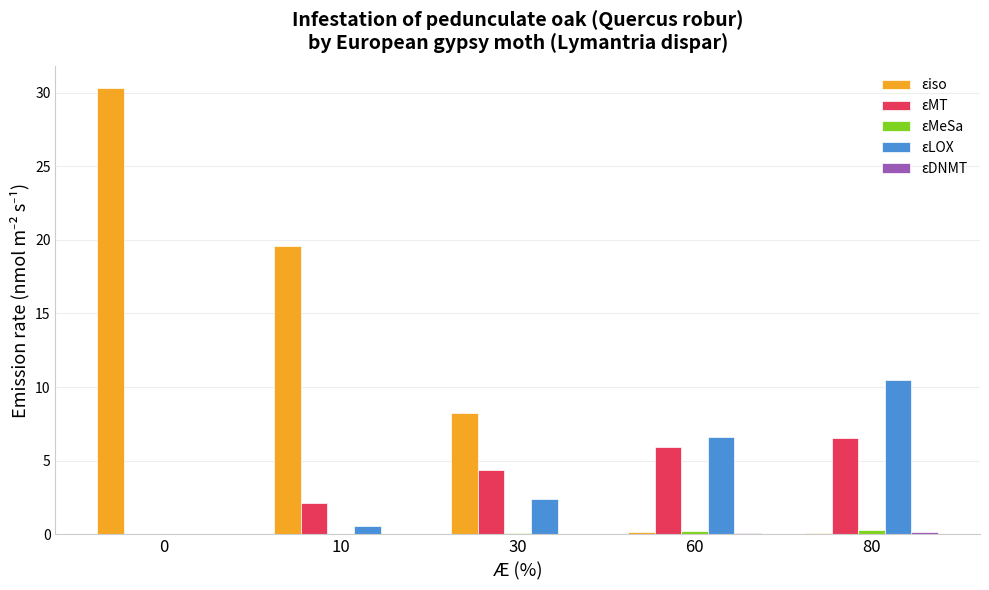

What is the total value across all series at 80?

17.6